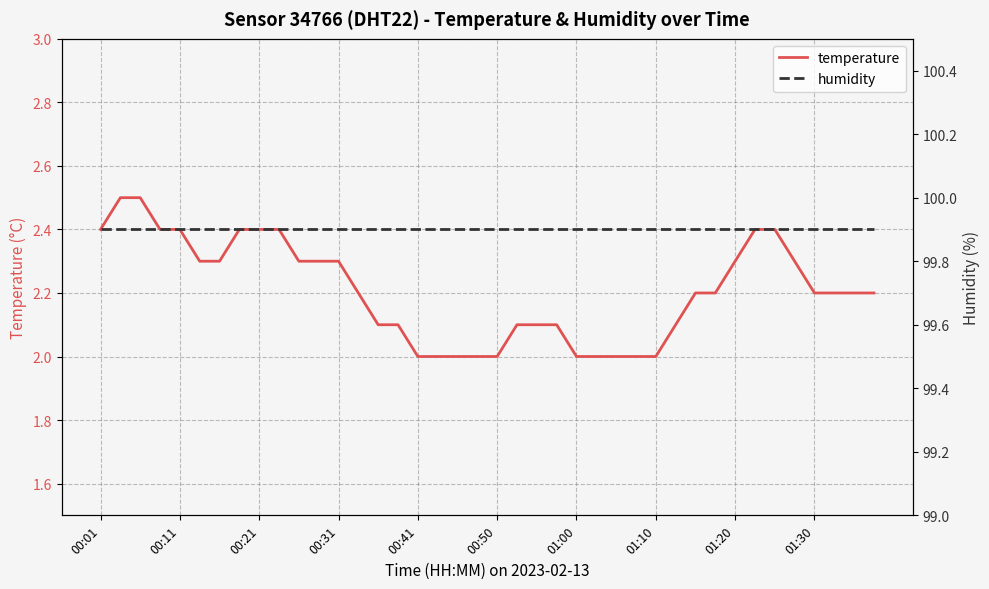

True or false: temperature has a value of 0.7 at 00:01.

False